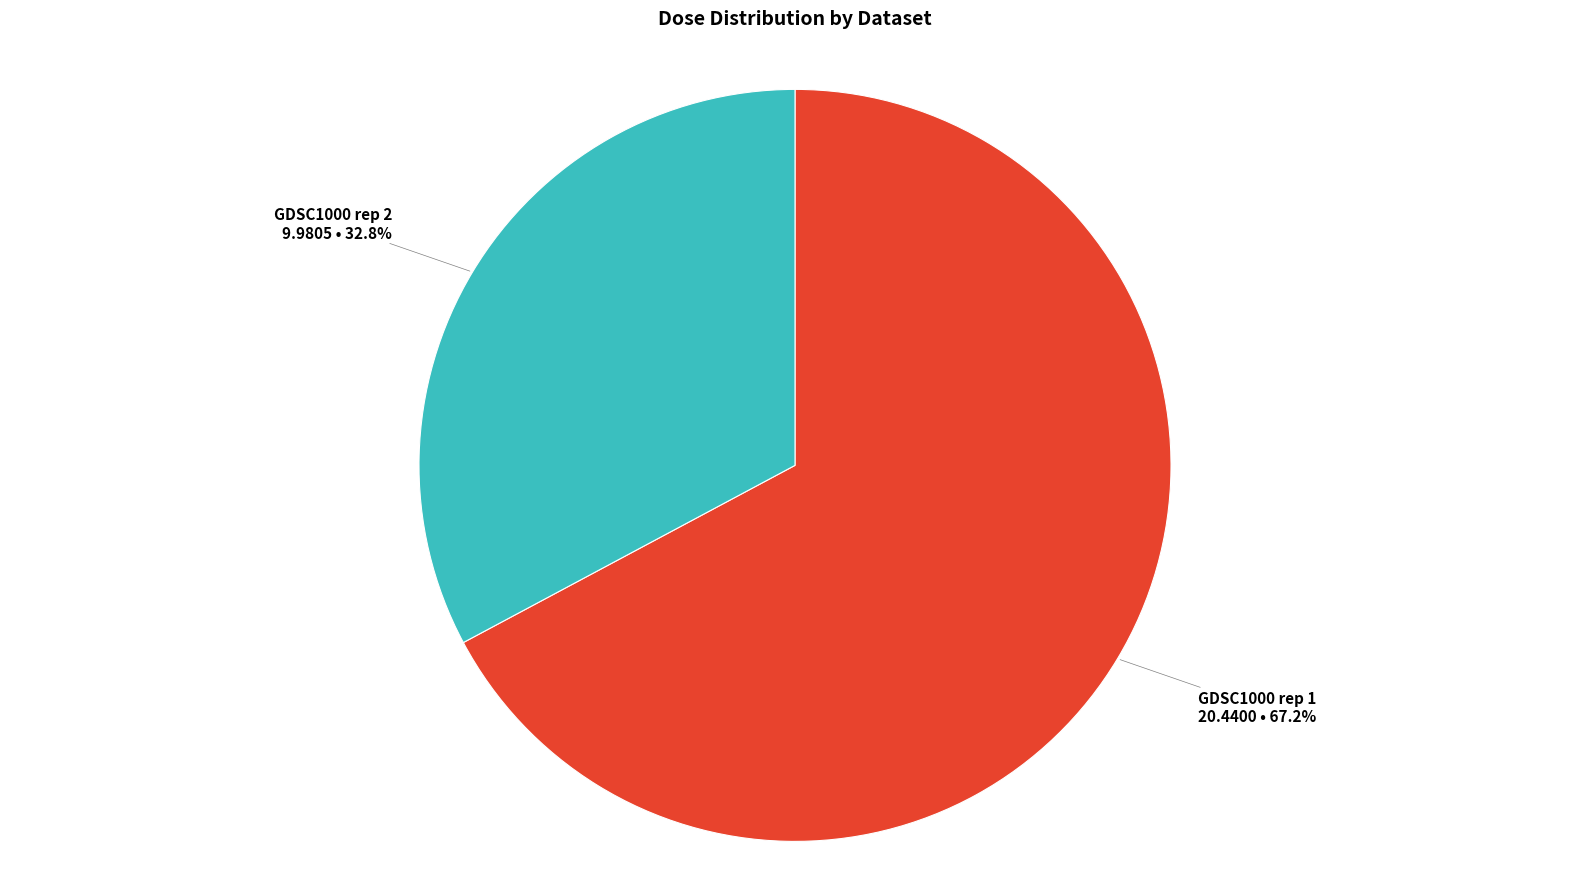

Does any single category account for the majority?

Yes